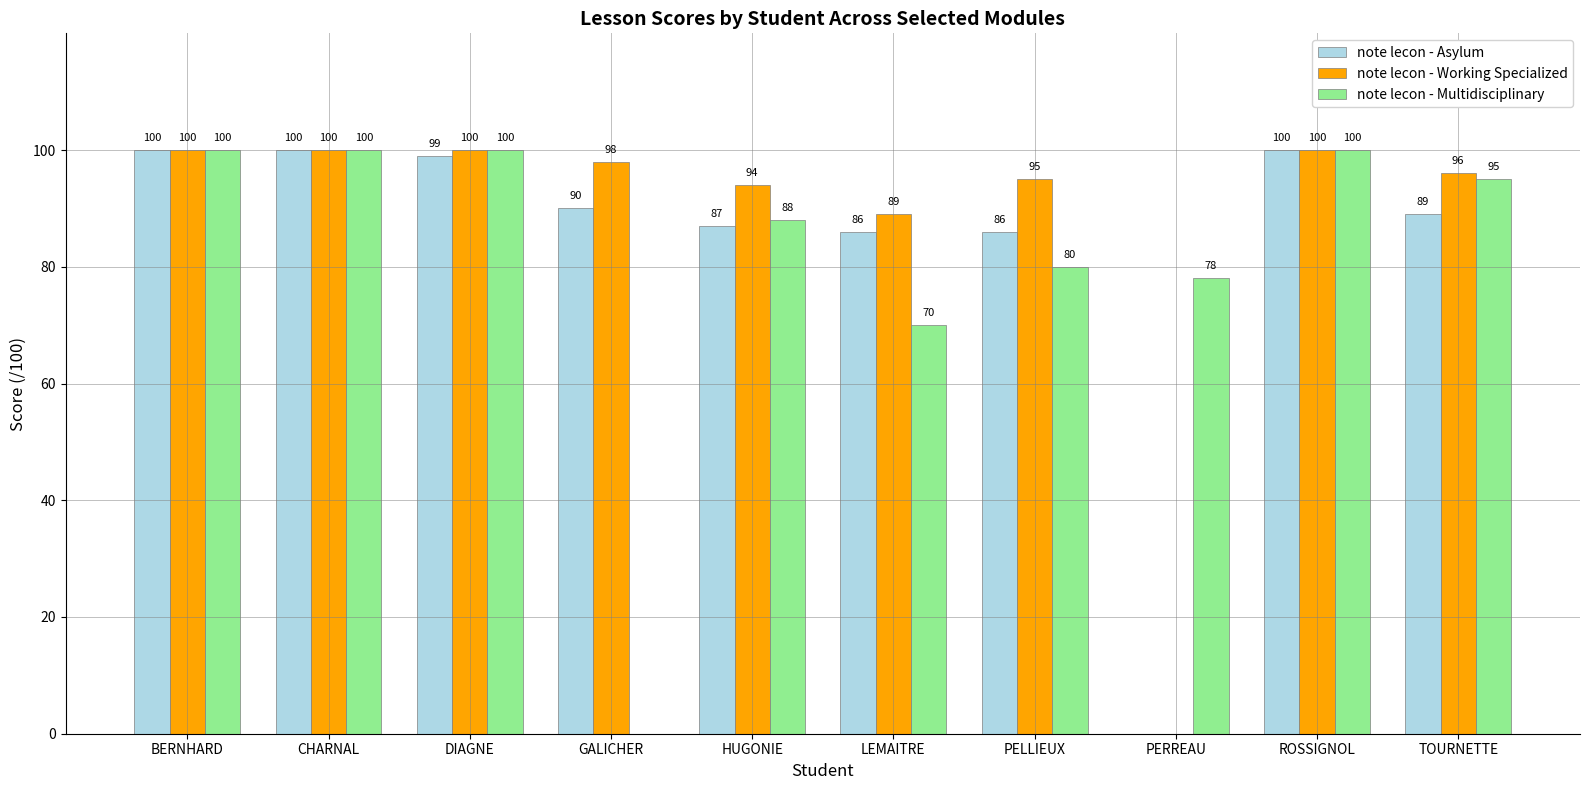

Reading right to left, what are all the values shown in this chart?

note lecon - Asylum: 89	100	0	86	86	87	90	99	100	100
note lecon - Working Specialized: 96	100	0	95	89	94	98	100	100	100
note lecon - Multidisciplinary: 95	100	78	80	70	88	0	100	100	100